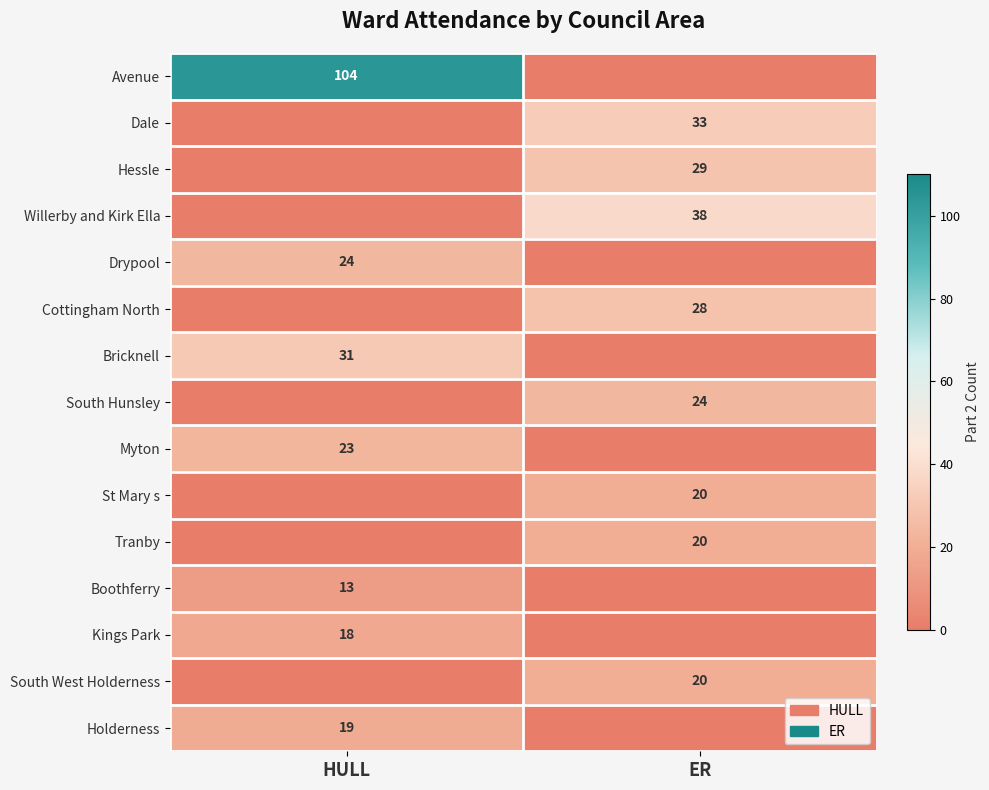

Is the value of St Mary s at ER greater than the value of Willerby and Kirk Ella at ER?

No